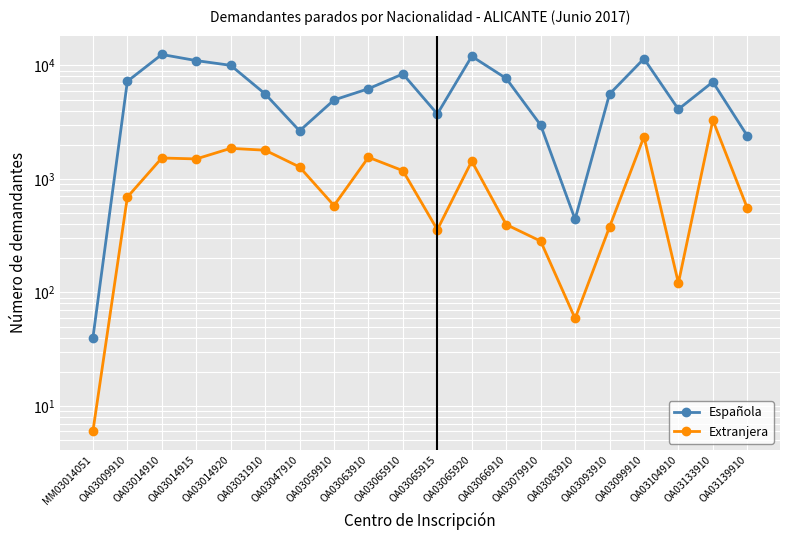

Between MM03014051 and OA03079910, which series saw the biggest shift?

Española